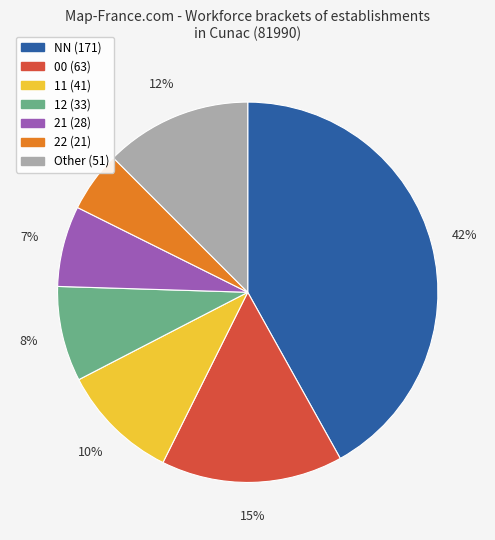

Is there any slice that represents more than half of the pie?

No